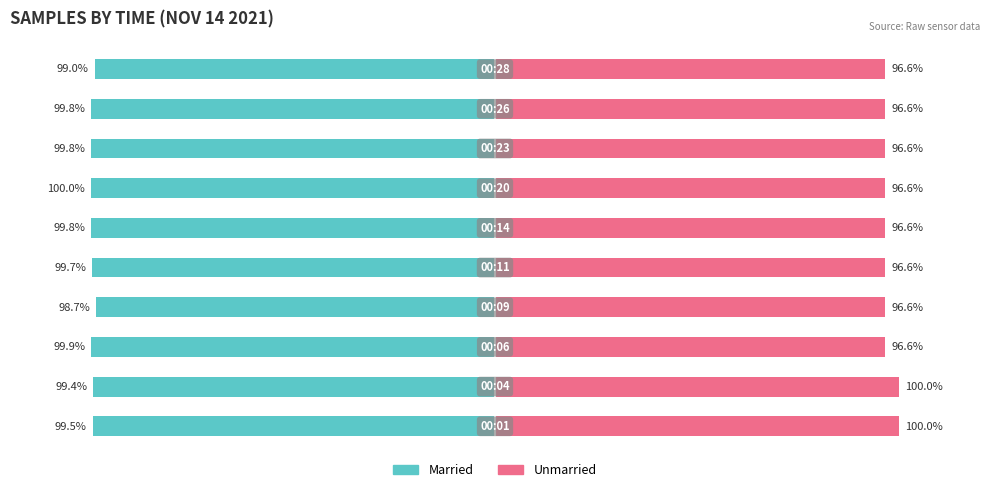

Count the Unmarried values in the range 96 to 97.

8